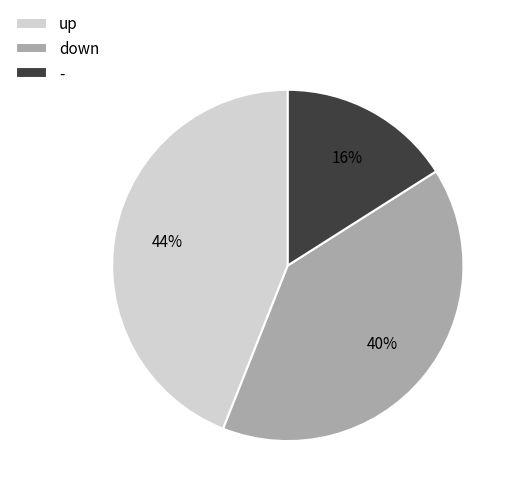

Is the sum of up and - greater than half?

Yes